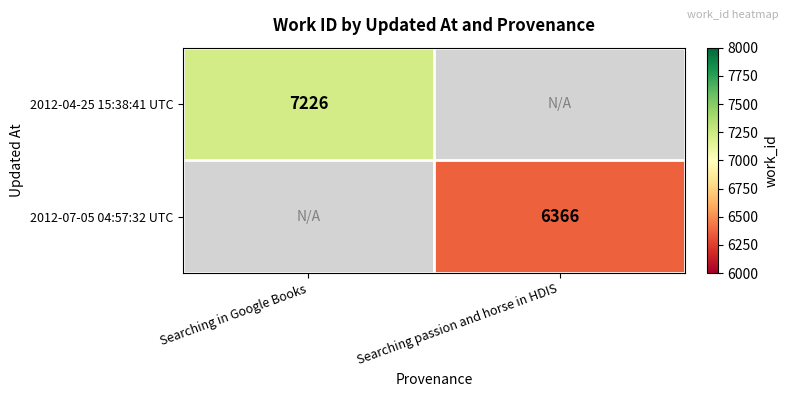

At which category does the chart reach its peak across all series?

Searching in Google Books